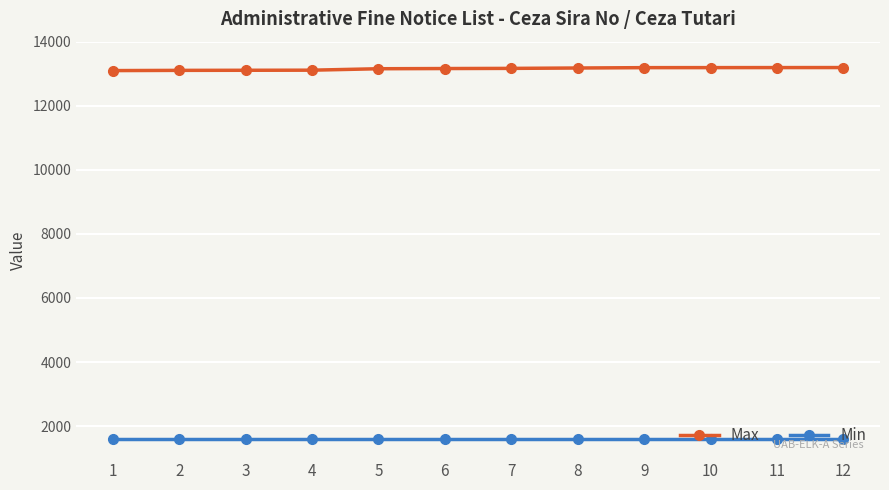

True or false: Min and Max intersect in this chart.

False